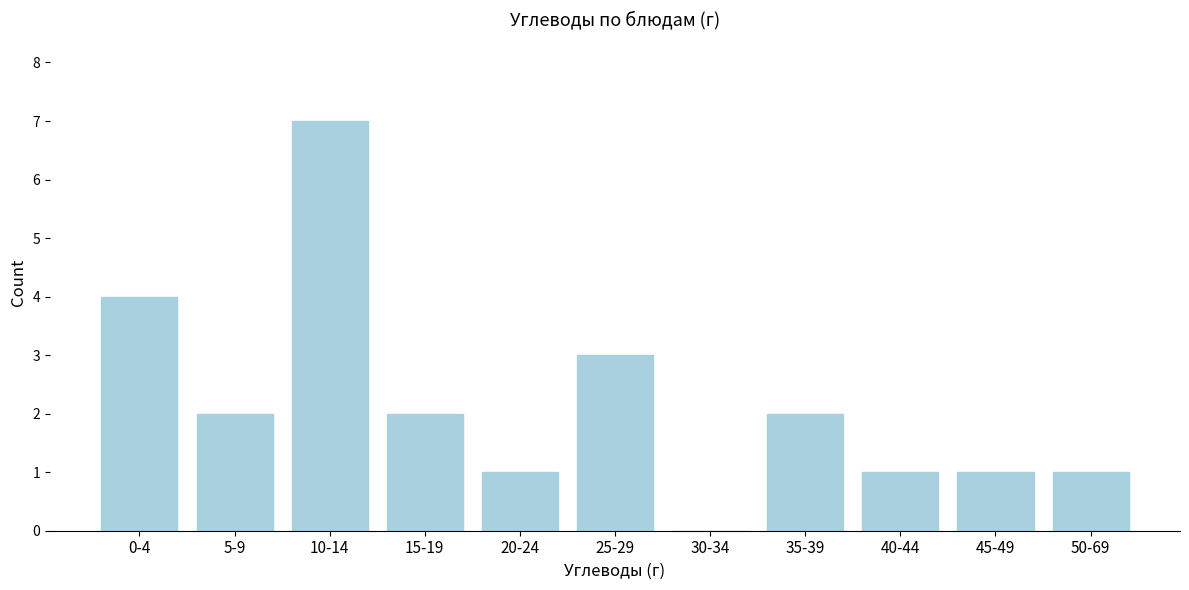

Reading right to left, transcribe all the data shown in this chart.

50-69=1	45-49=1	40-44=1	35-39=2	30-34=0	25-29=3	20-24=1	15-19=2	10-14=7	5-9=2	0-4=4